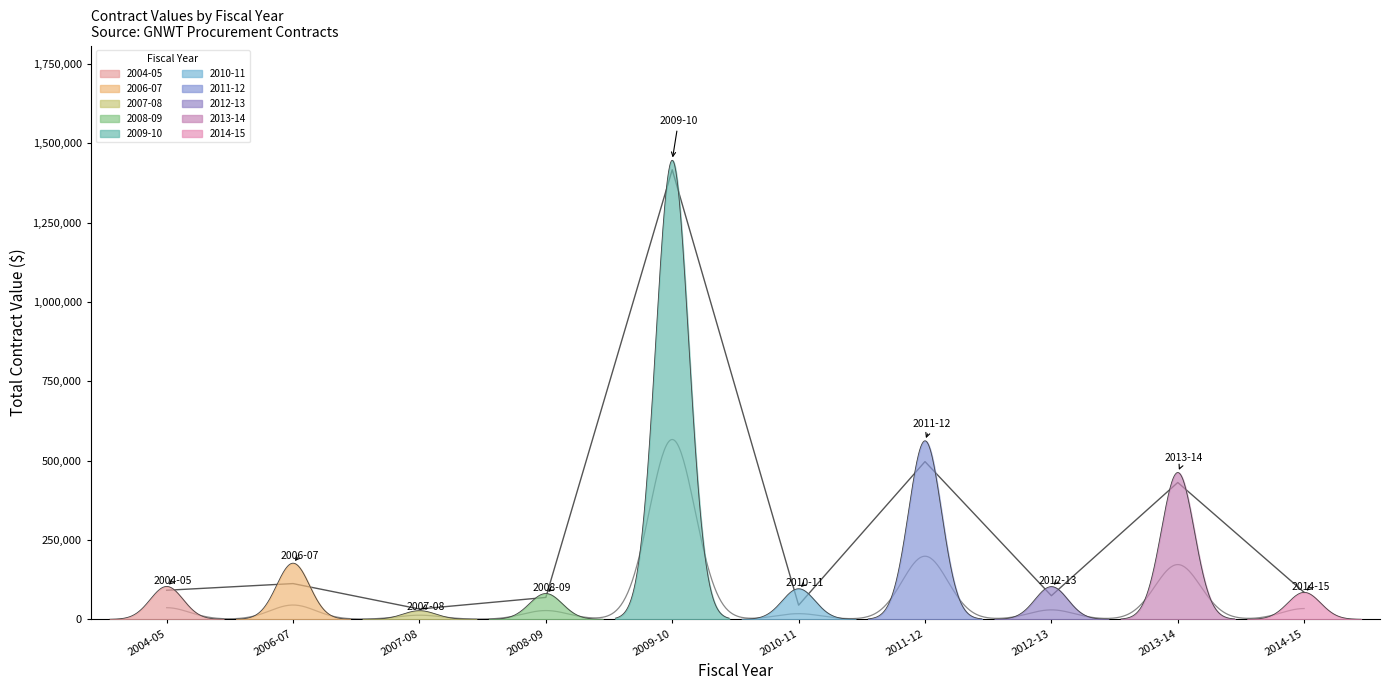

What is the sum of all original_value values?

2854363.5